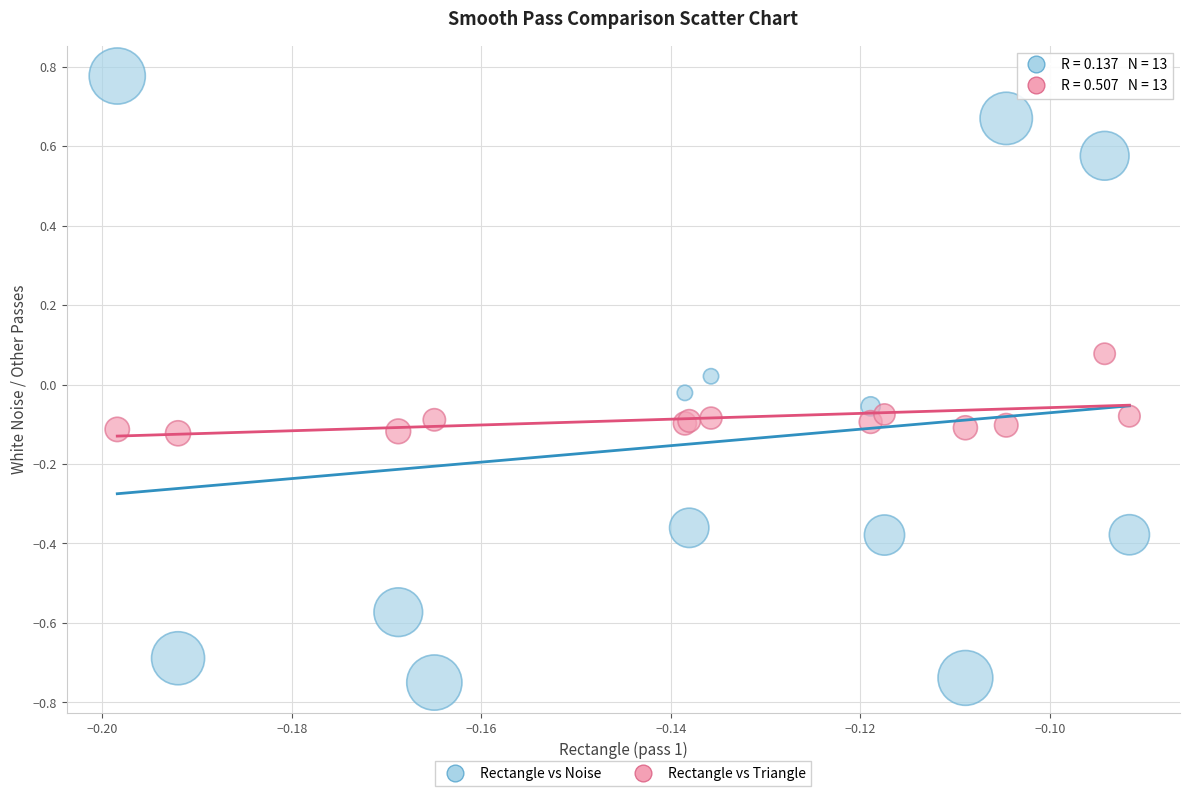

Which series contains the highest Y value?

Rectangle vs Noise